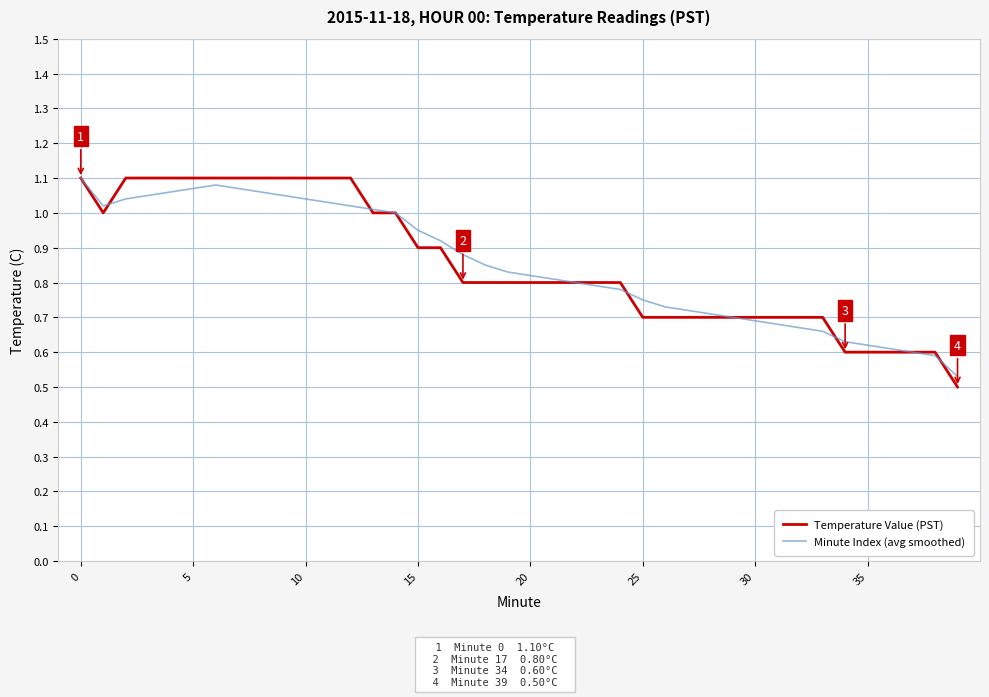

Which series has the widest spread of values?

Temperature Value (PST)